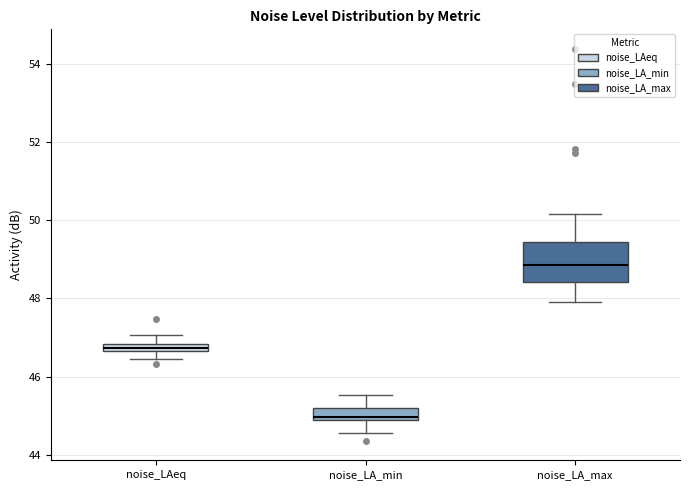

Which box's median line is the lowest?

noise_LA_min